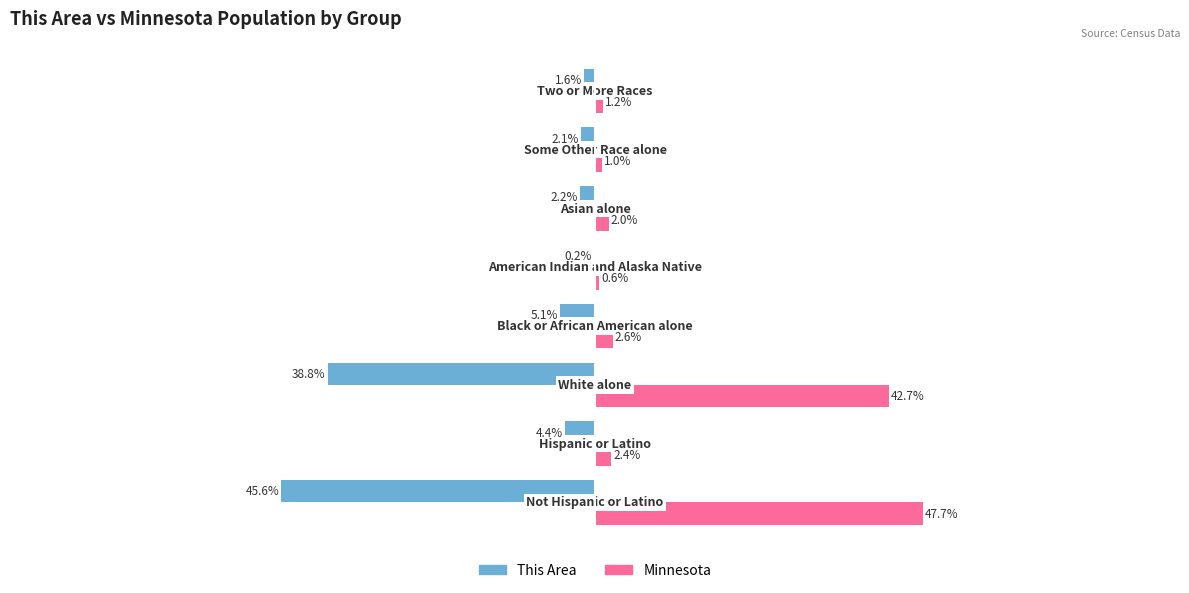

Which series has the largest total across all categories?

Minnesota